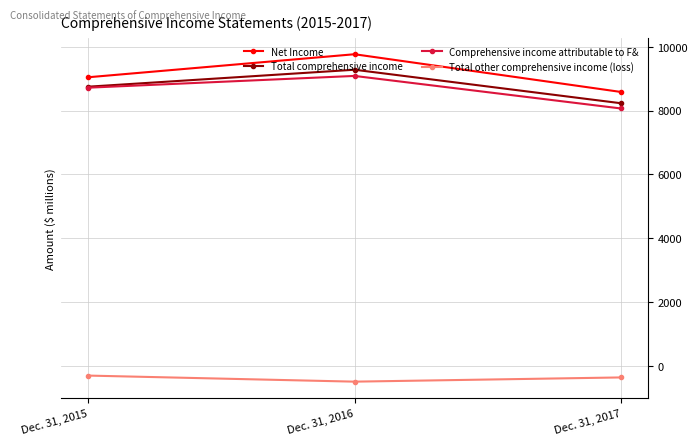

True or false: Total comprehensive income has a value of 9277 at Dec. 31, 2016.

True